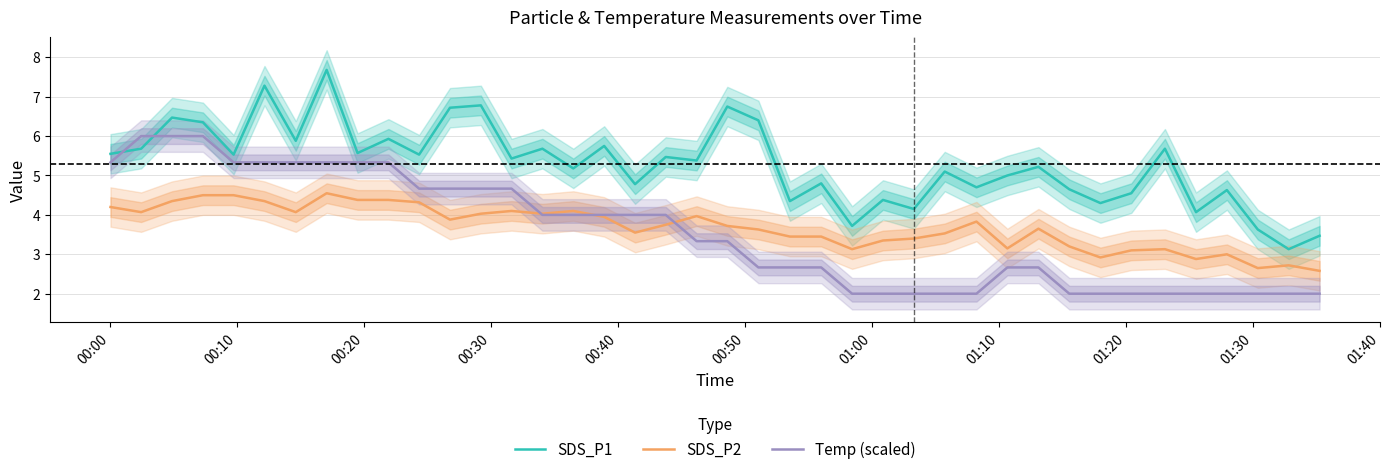

True or false: SDS_P2 and SDS_P1 cross at least once.

False